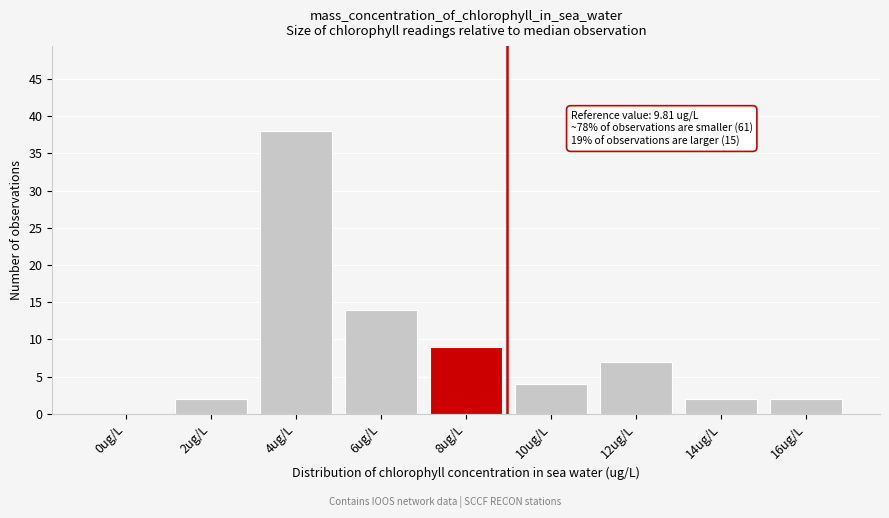

Reading left to right, what are all the values shown in this chart?

0ug/L=0	2ug/L=2	4ug/L=38	6ug/L=14	8ug/L=9	10ug/L=4	12ug/L=7	14ug/L=2	16ug/L=2